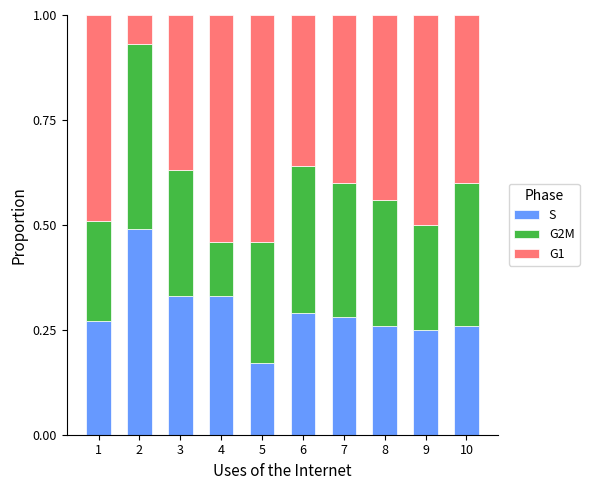

Where is S nearest to the value 0?

5